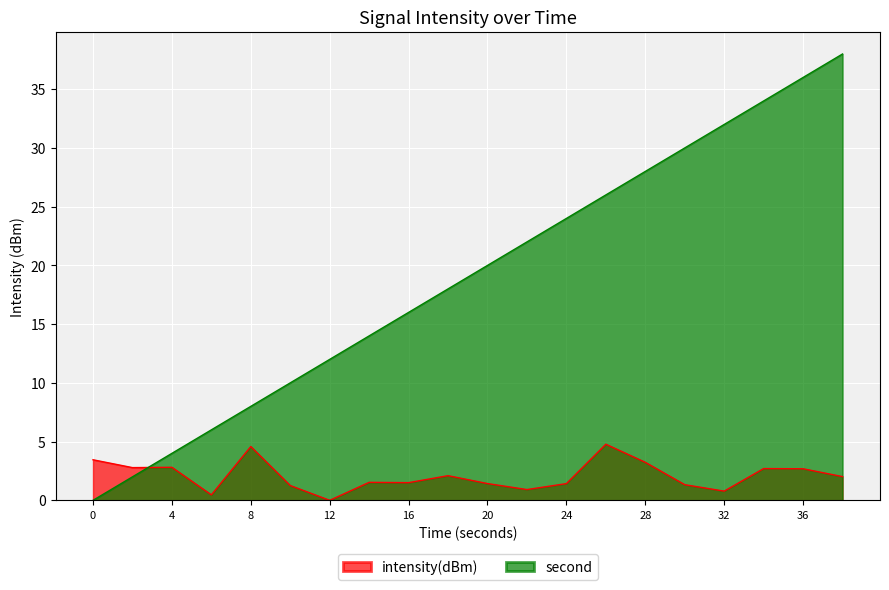

Rank the categories by intensity(dBm) value from lowest to highest.

12, 6, 32, 22, 10, 30, 24, 20, 16, 14, 38, 18, 36, 34, 2, 4, 28, 0, 8, 26